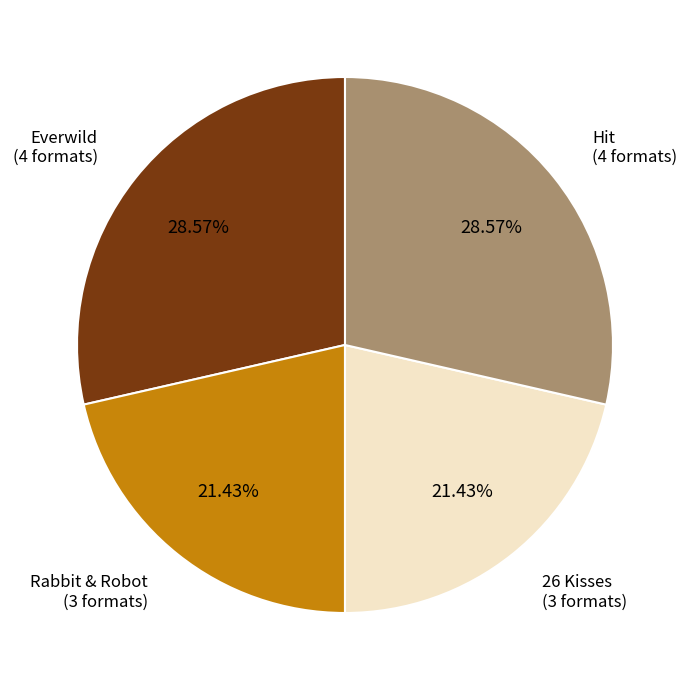

How many segments does this pie chart have?

4